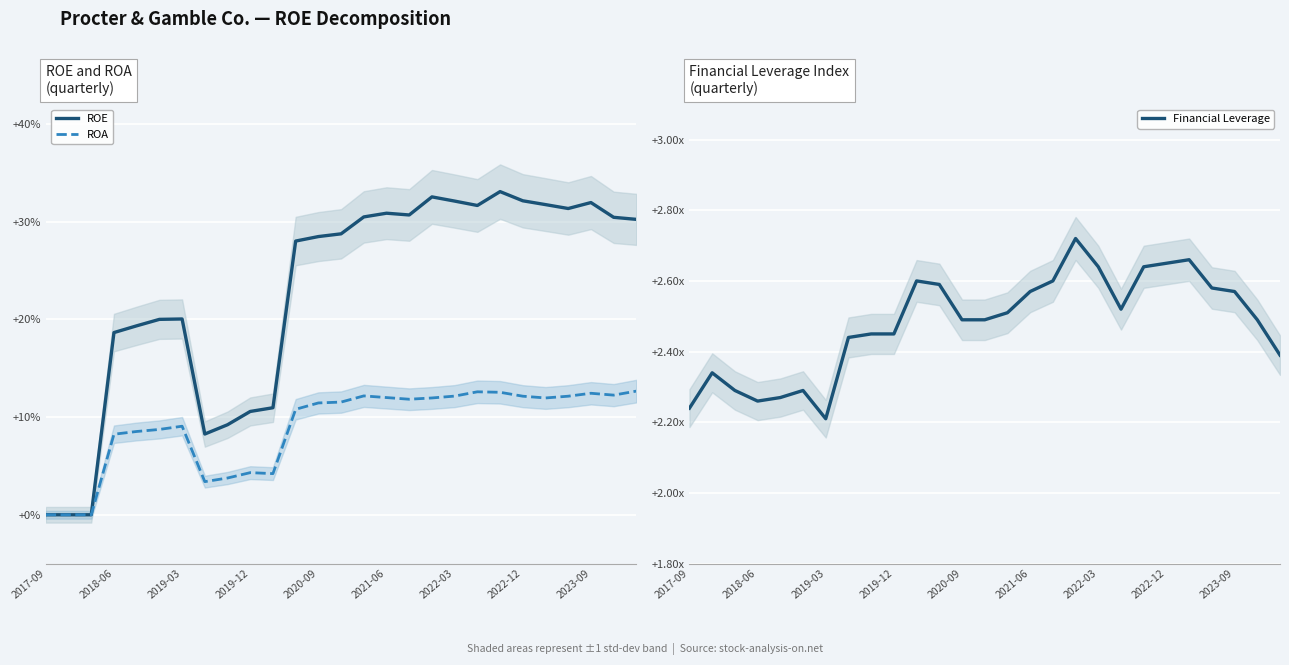

Reading left to right, transcribe all the data shown in this chart.

ROE: 0.0	0.0	0.0	0.2	0.2	0.2	0.2	0.1	0.1	0.1	0.1	0.3	0.3	0.3	0.3	0.3	0.3	0.3	0.3	0.3	0.3	0.3	0.3	0.3	0.3	0.3	0.3
ROA: 0.0	0.0	0.0	0.1	0.1	0.1	0.1	0.0	0.0	0.0	0.0	0.1	0.1	0.1	0.1	0.1	0.1	0.1	0.1	0.1	0.1	0.1	0.1	0.1	0.1	0.1	0.1
Financial Leverage: 2.2	2.3	2.3	2.3	2.3	2.3	2.2	2.4	2.5	2.5	2.6	2.6	2.5	2.5	2.5	2.6	2.6	2.7	2.6	2.5	2.6	2.6	2.7	2.6	2.6	2.5	2.4